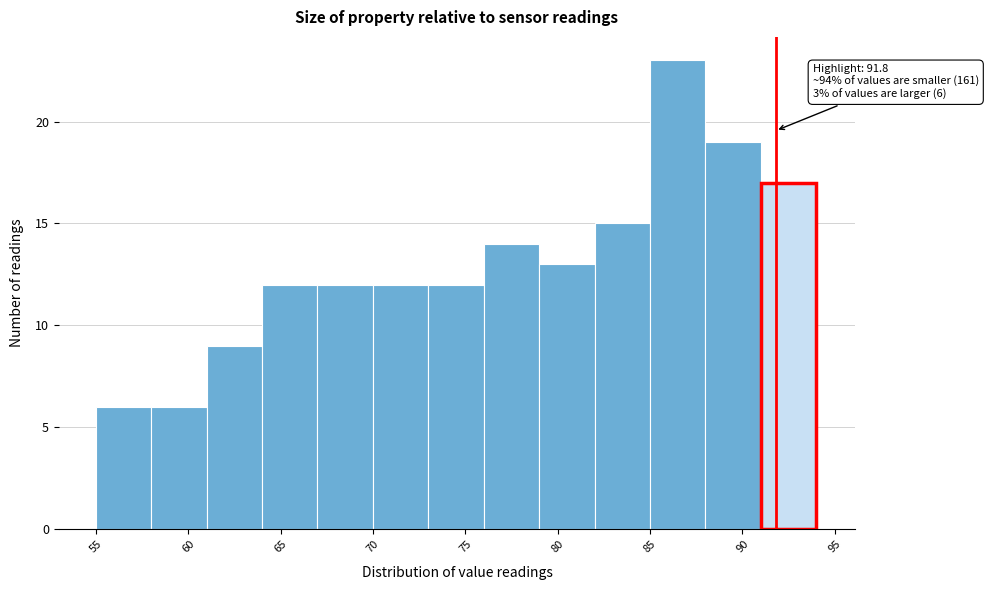

Over which range of the x-axis is the bar tallest?

85 to 88